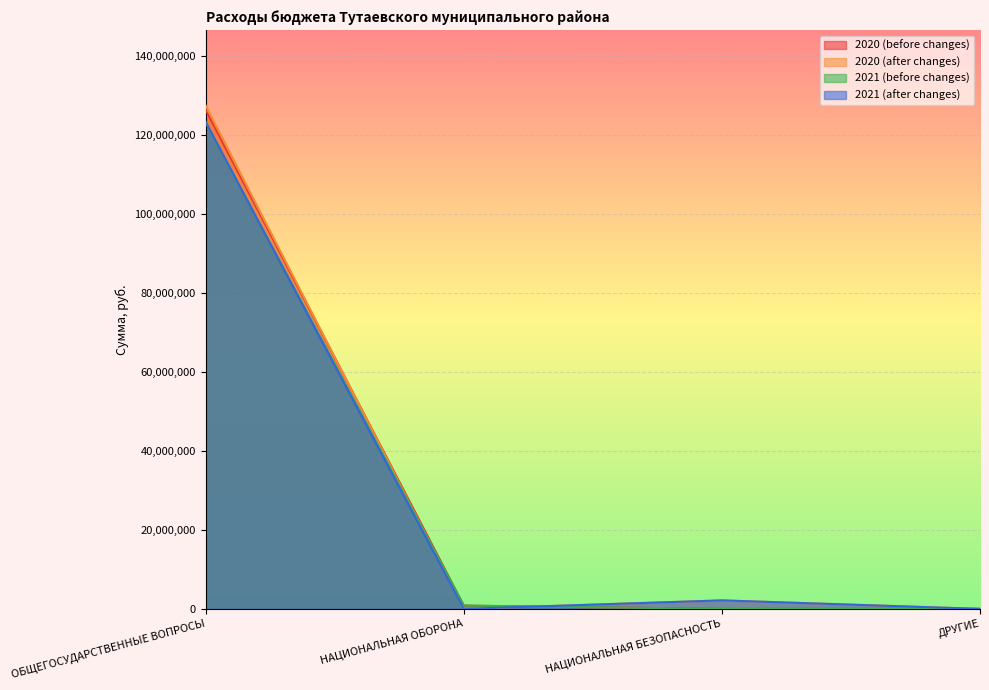

What is the maximum value shown in the chart?

127441384